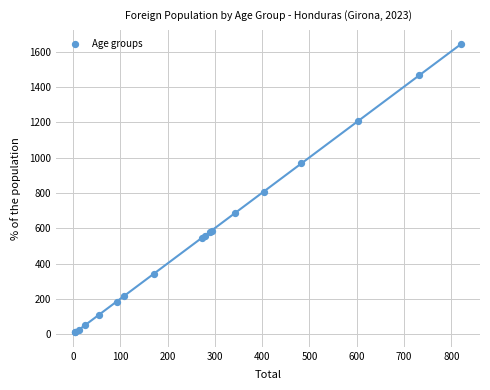

What Y value in the scatter plot is closest to 826?

808